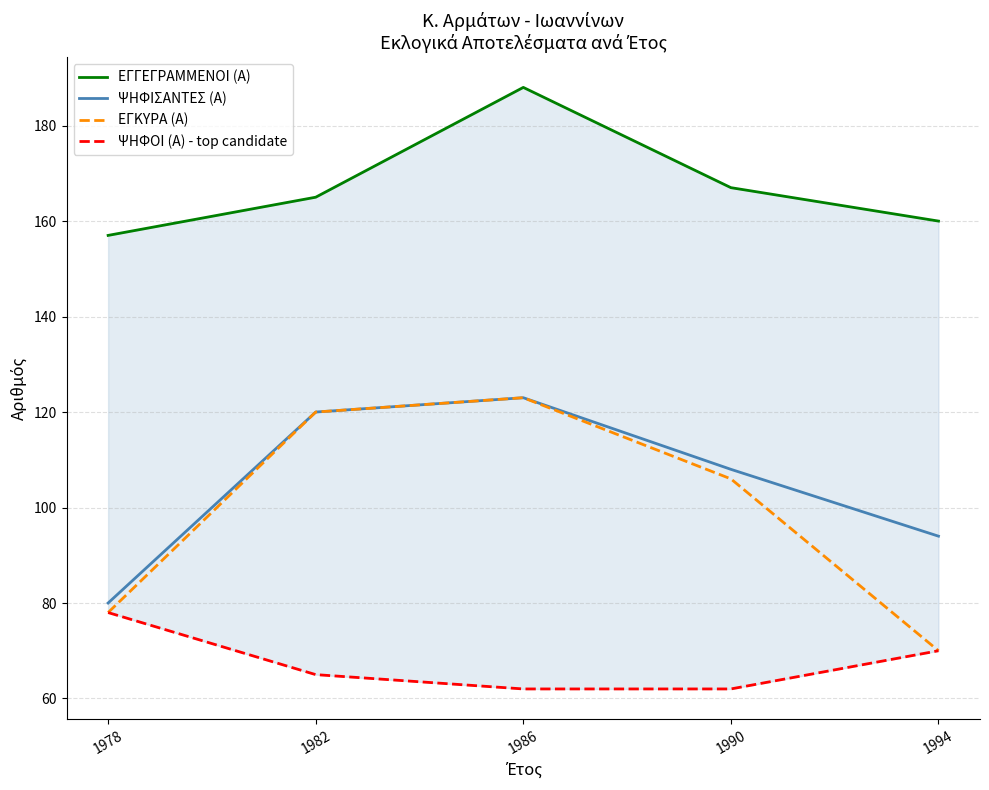

Between 1978 and 1986, which is larger?

1986